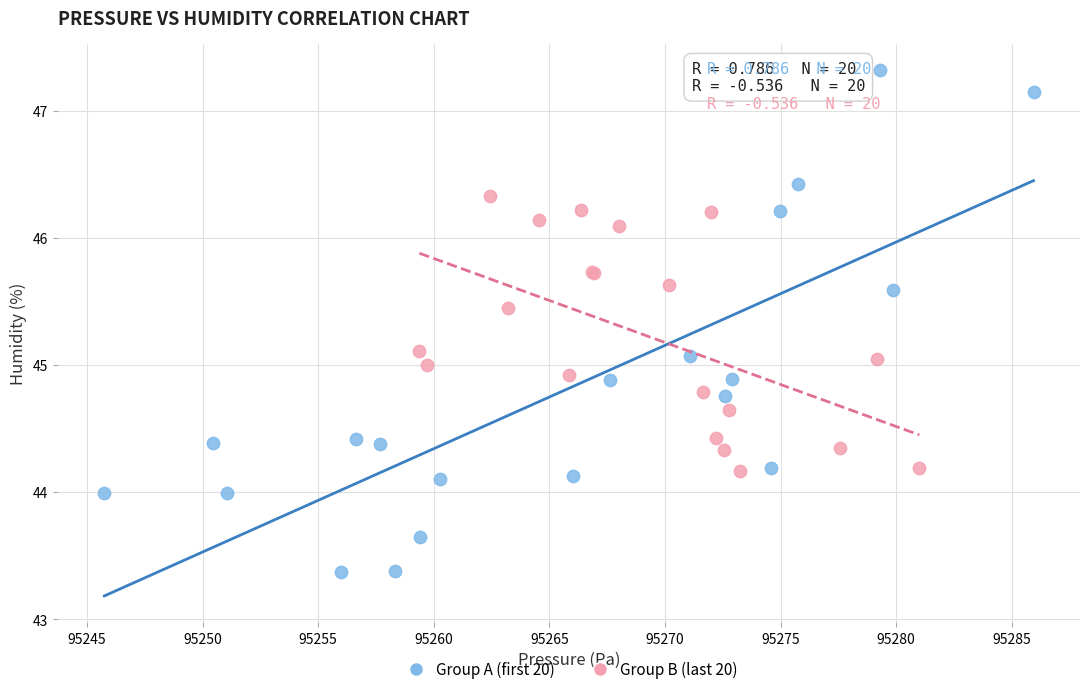

Which series contains the lowest Y value?

Group A (first 20)